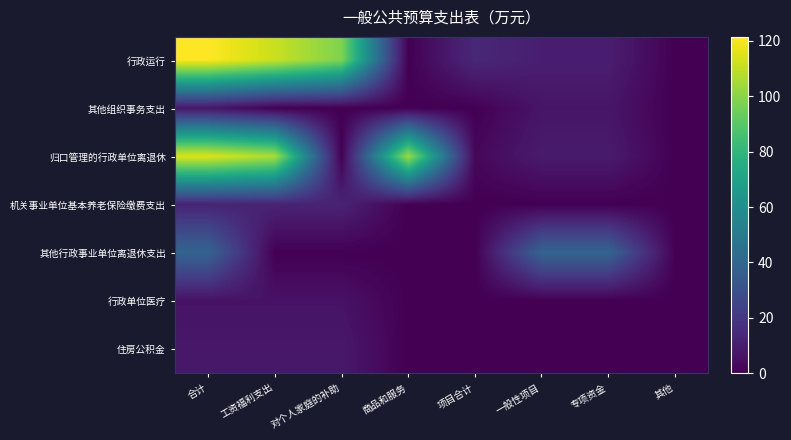

Which category has the highest value across all series?

合计